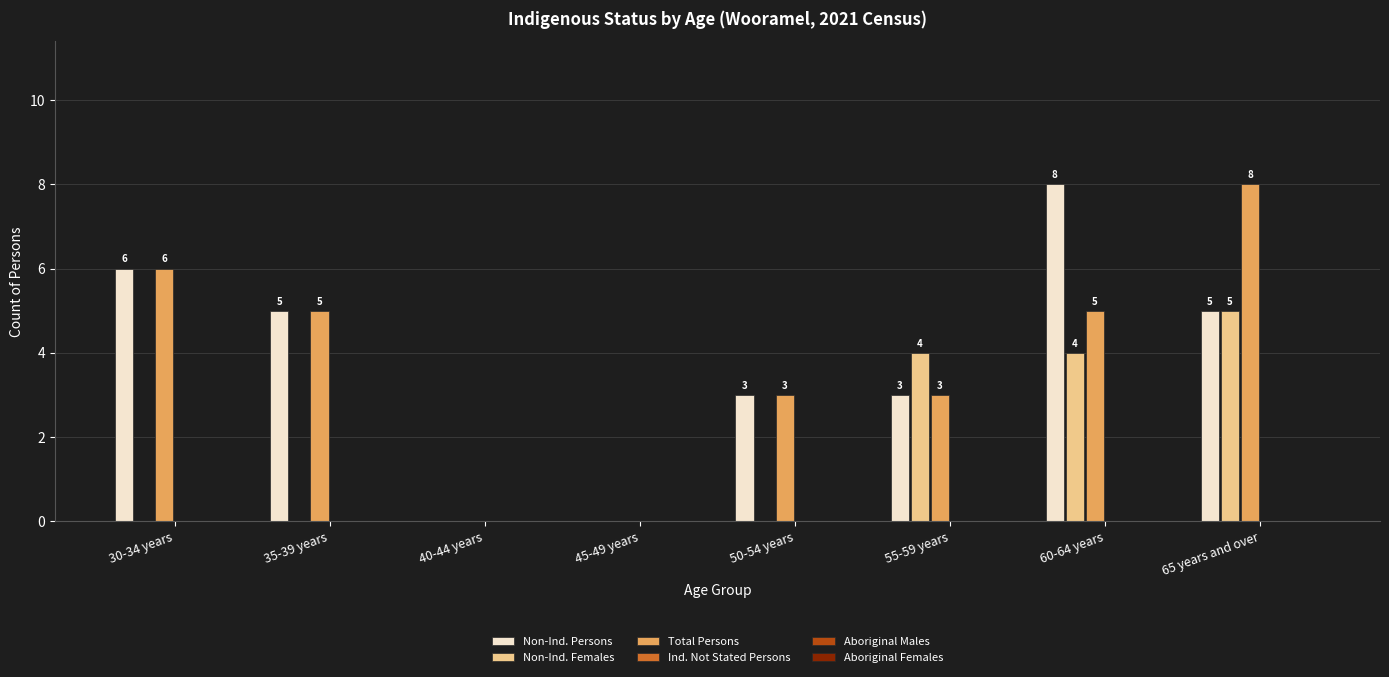

What is the approximate value of Non-Ind. Females at 60-64 years?

4